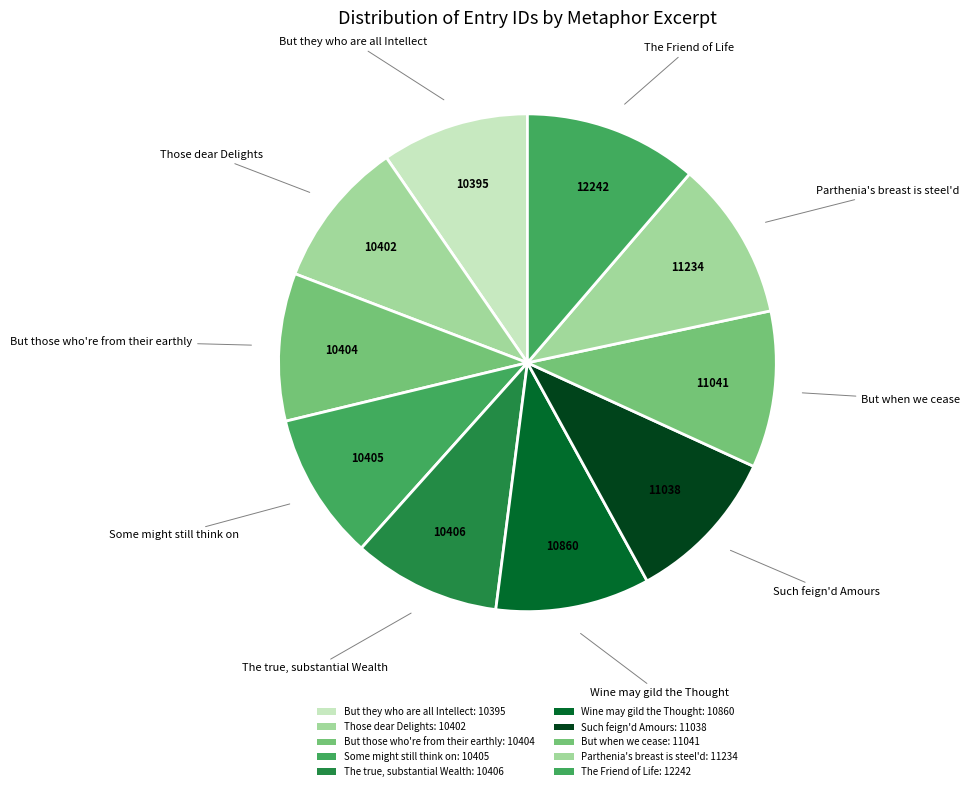

To the nearest percent, what portion does Wine may gild the Thought represent?

10%